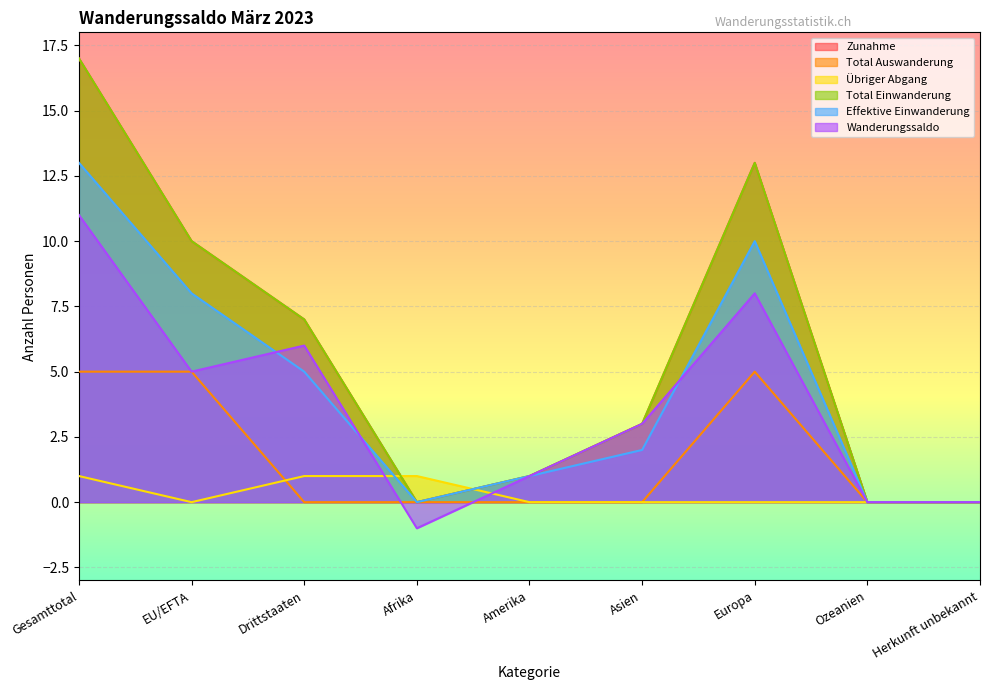

Is the value of Effektive Einwanderung at Herkunft unbekannt greater than the value of Total Einwanderung at Europa?

No